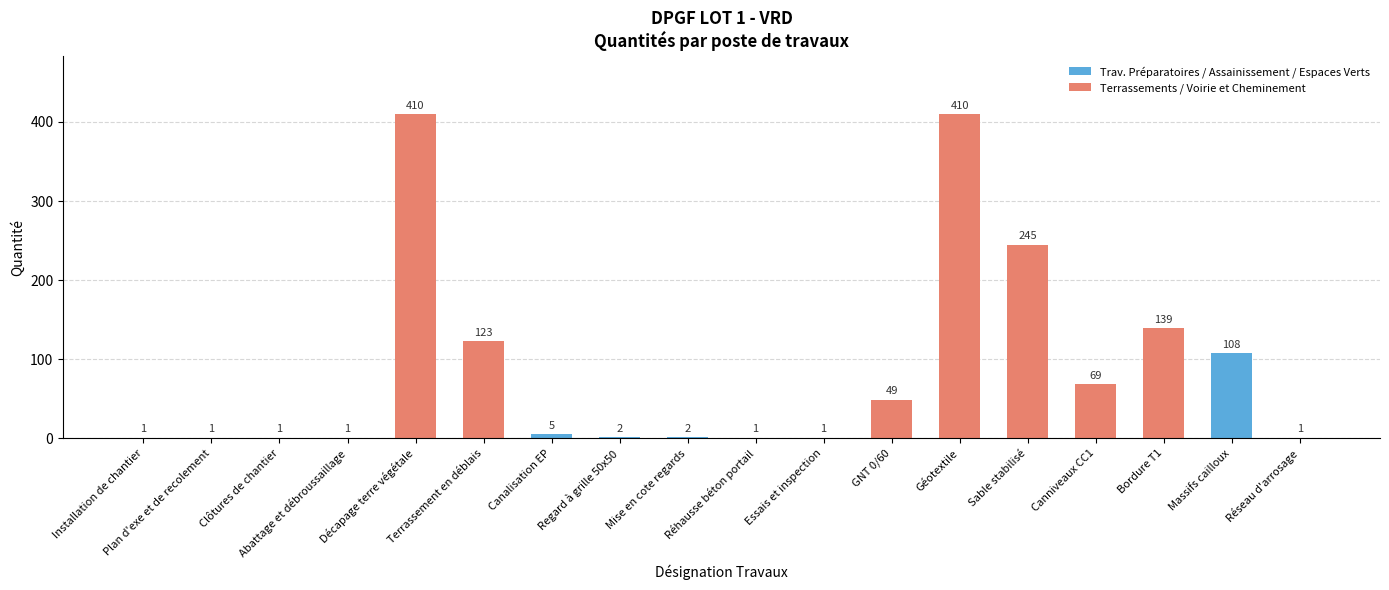

At which label does the data first exceed 5?

Décapage terre végétale